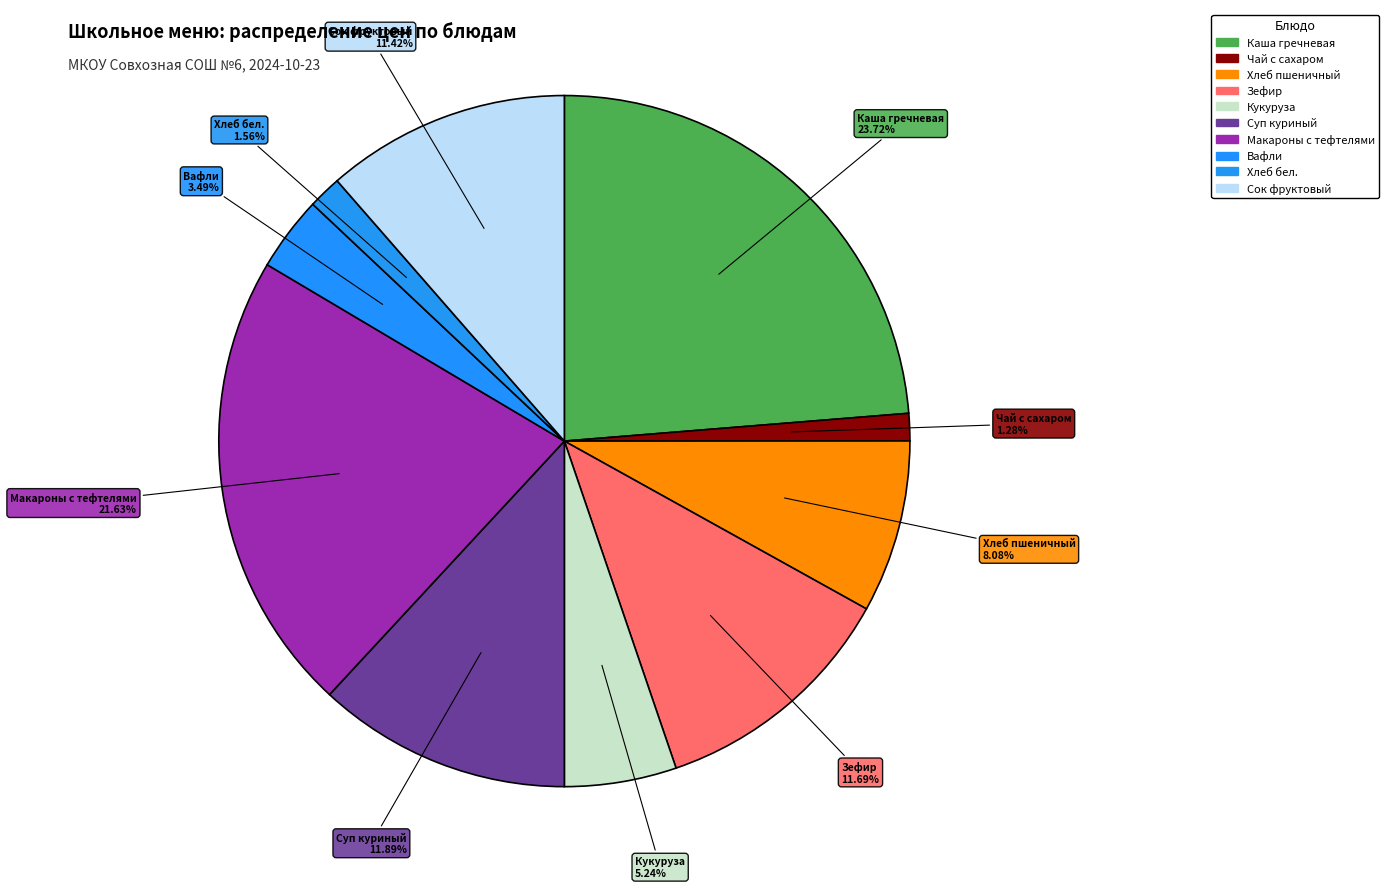

How many segments does this pie chart have?

10